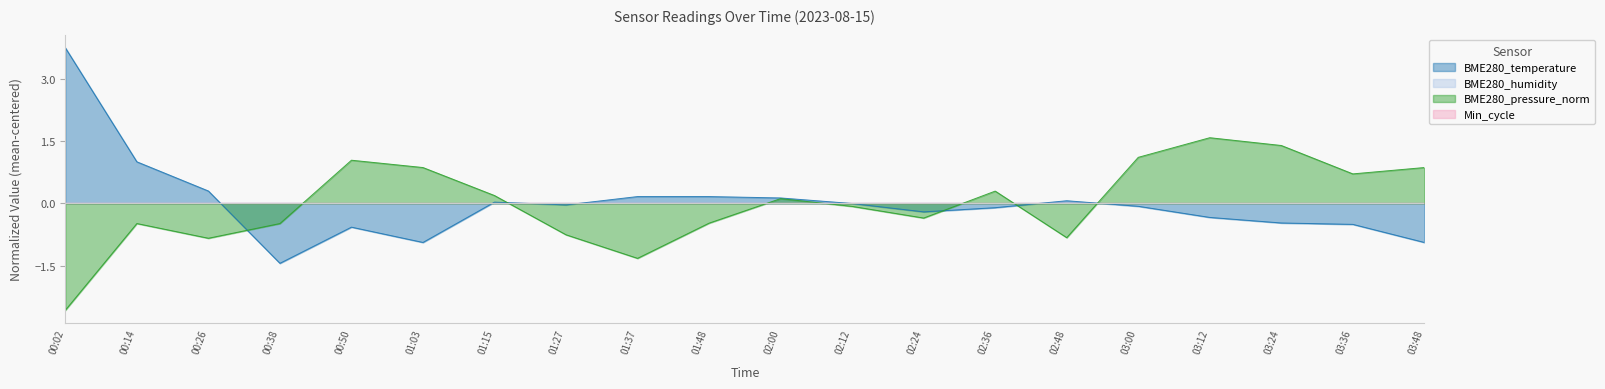

What is the label of the 11th point from the right?

01:48